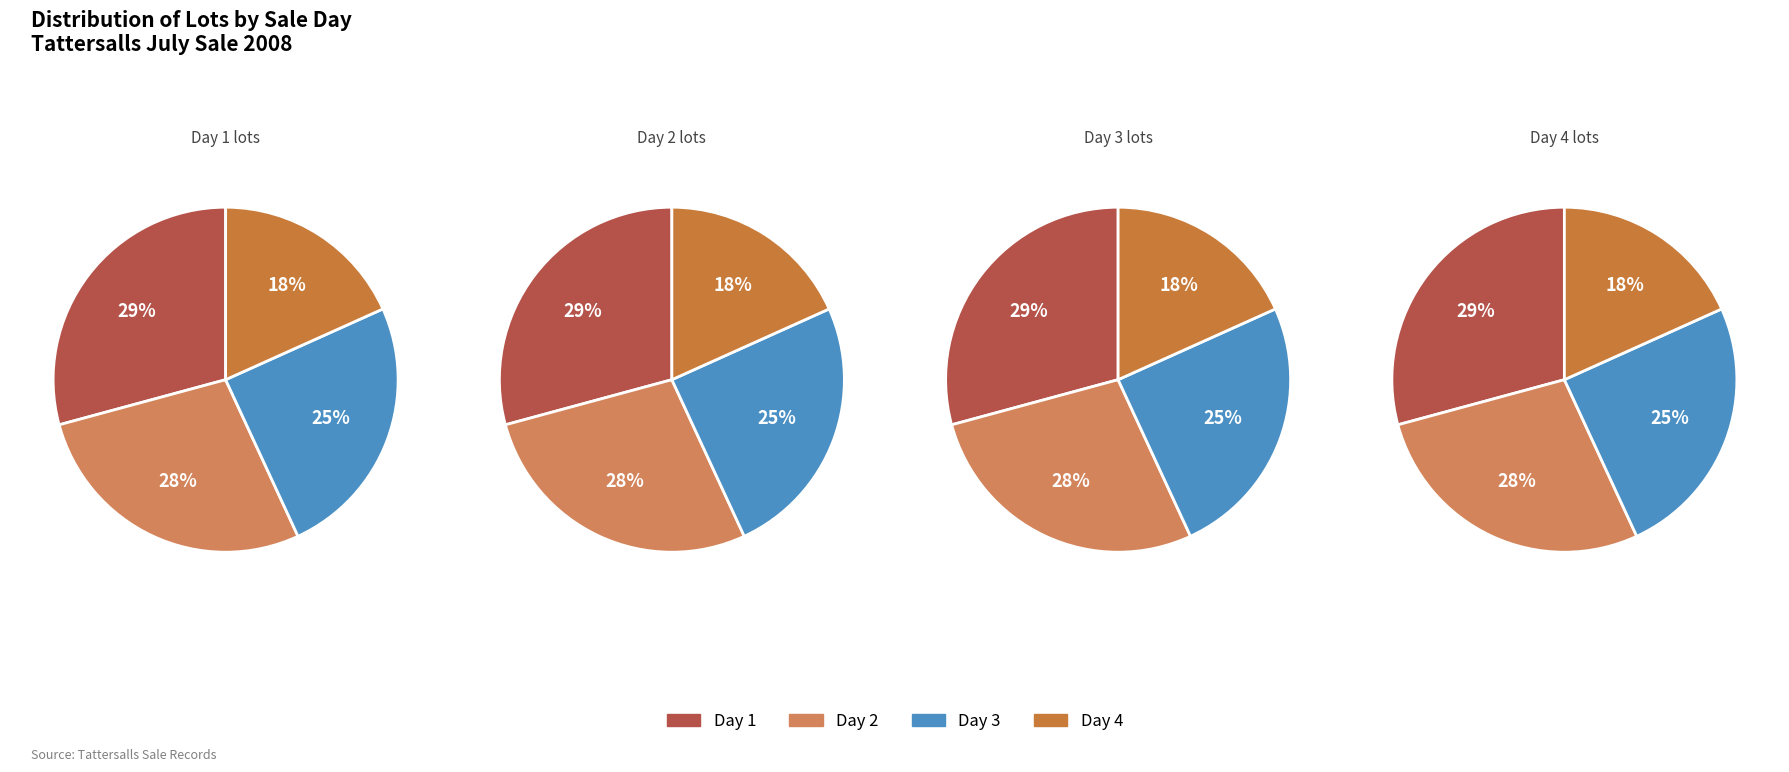

Is there a majority slice in this chart?

No